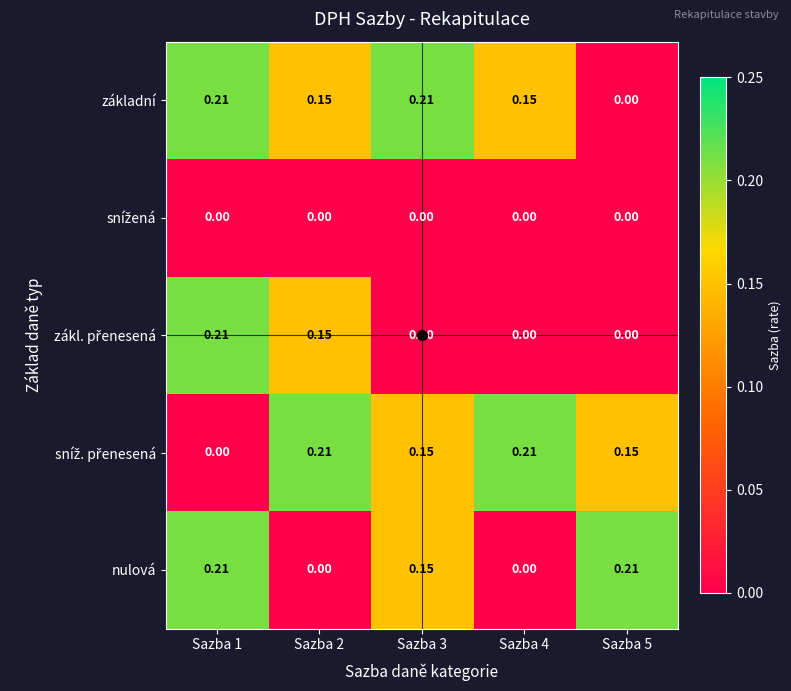

Which series changed the most between Sazba 1 and Sazba 4?

zákl. přenesená